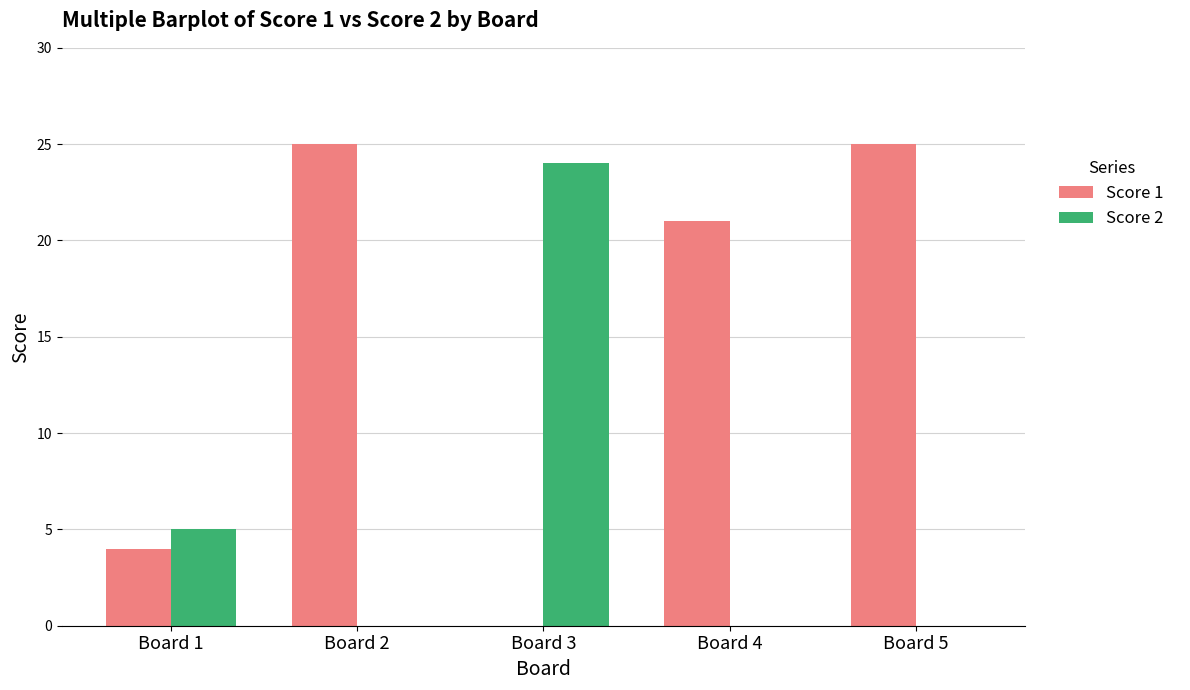

Where is Score 2 nearest to the value 12?

Board 1